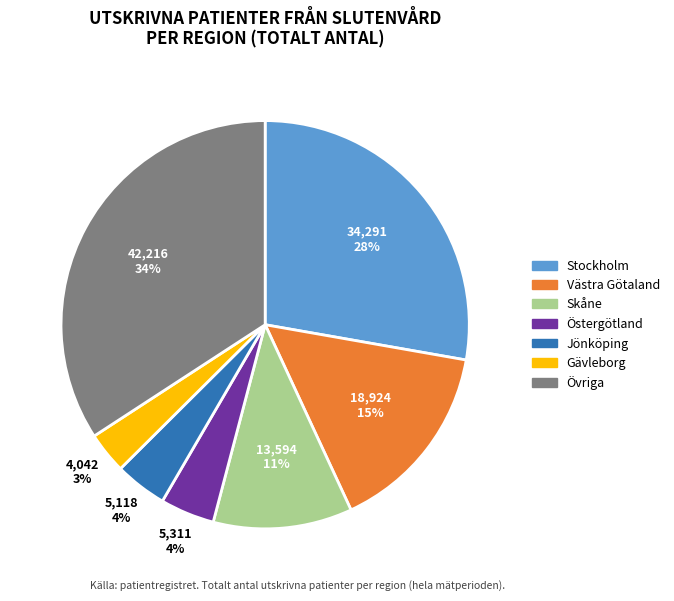

Is there any slice that represents more than half of the pie?

No